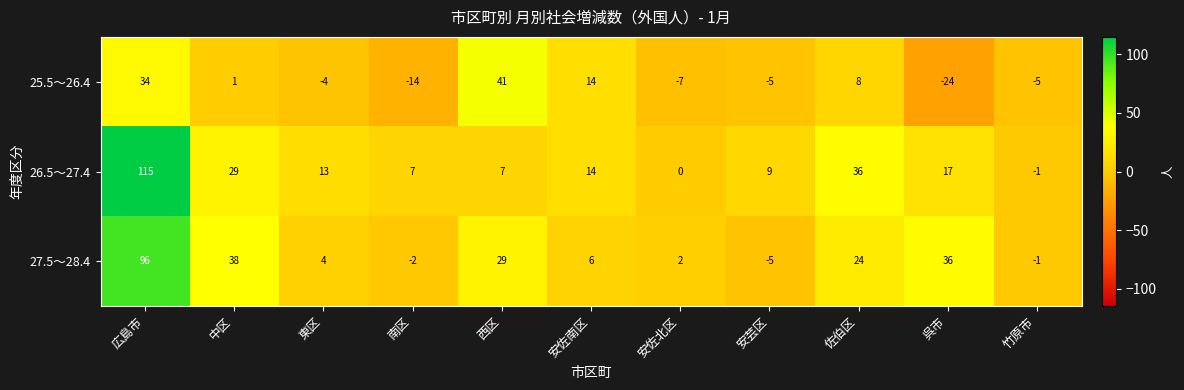

Rank the series by their maximum value, from highest to lowest.

26.5～27.4, 27.5～28.4, 25.5～26.4